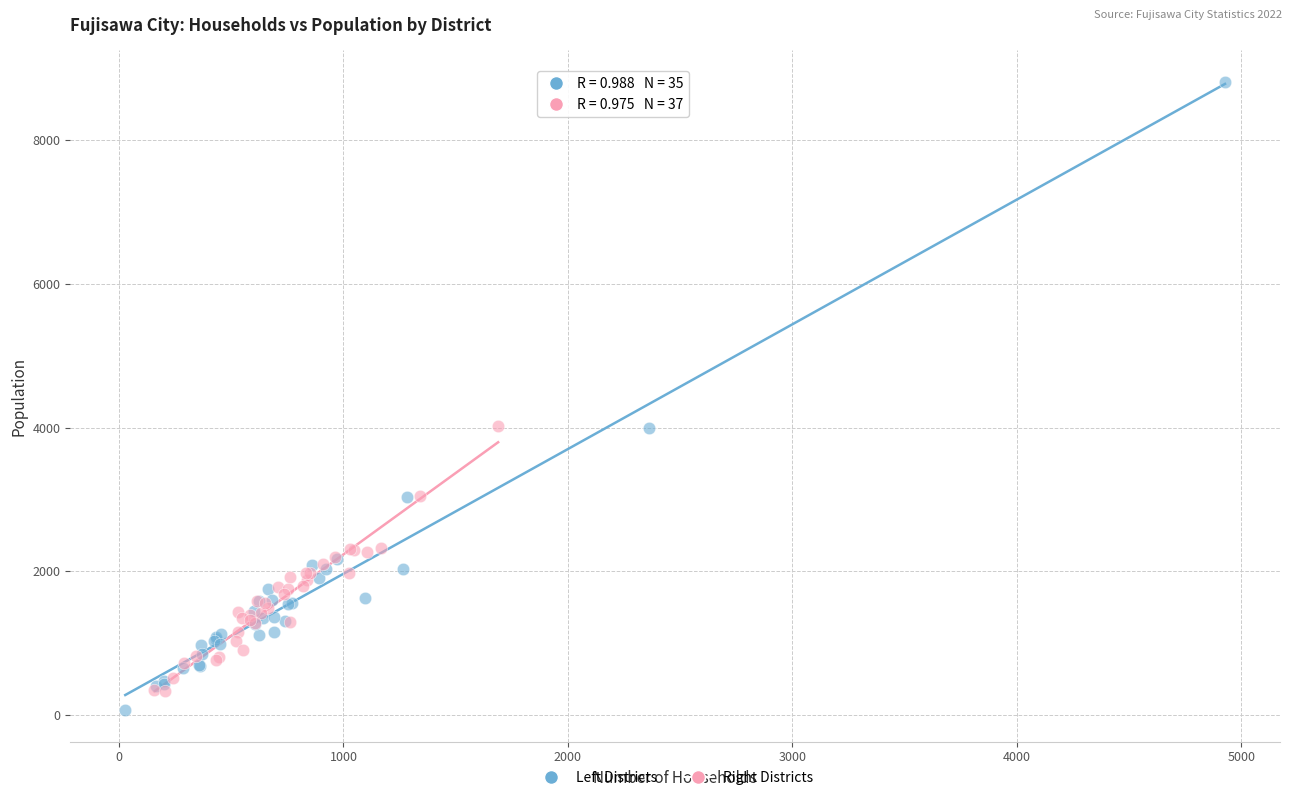

Which series reaches the maximum Y coordinate?

Left Districts